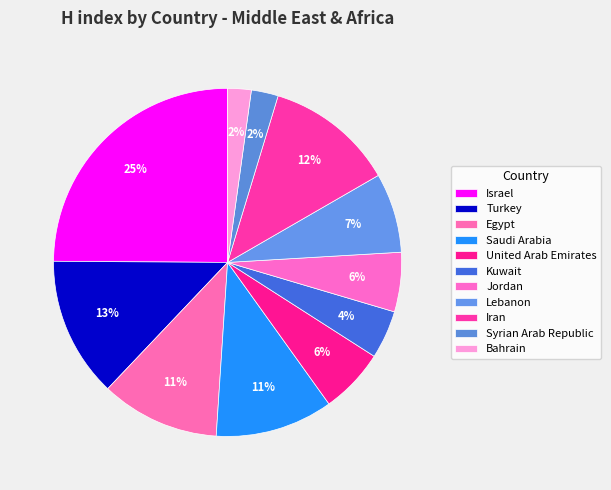

Approximately how many times larger is the value at Israel compared to Jordan?

4.5